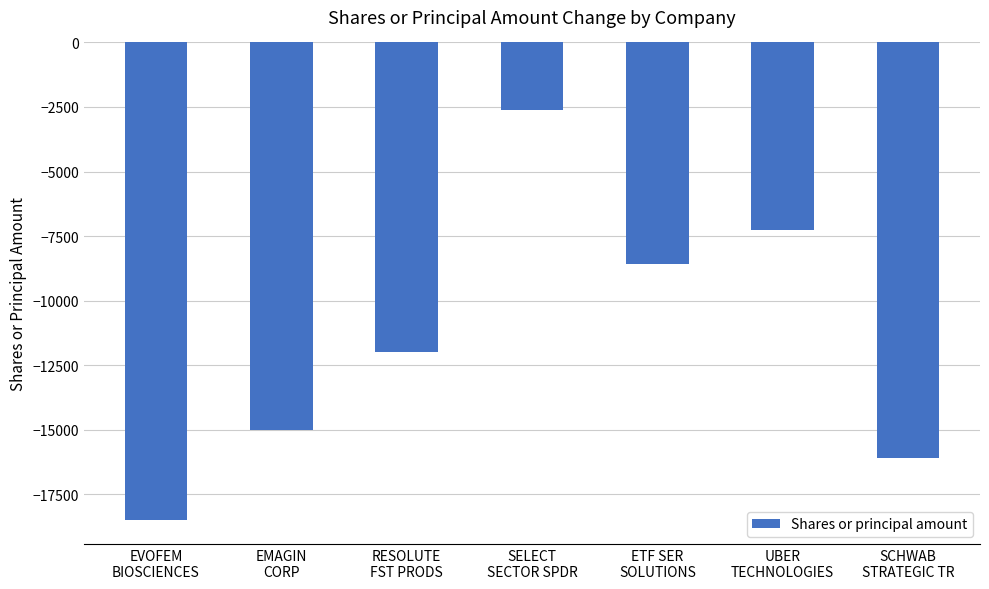

Rank the categories by value from highest to lowest.

SELECT
SECTOR SPDR, UBER
TECHNOLOGIES, ETF SER
SOLUTIONS, RESOLUTE
FST PRODS, EMAGIN
CORP, SCHWAB
STRATEGIC TR, EVOFEM
BIOSCIENCES